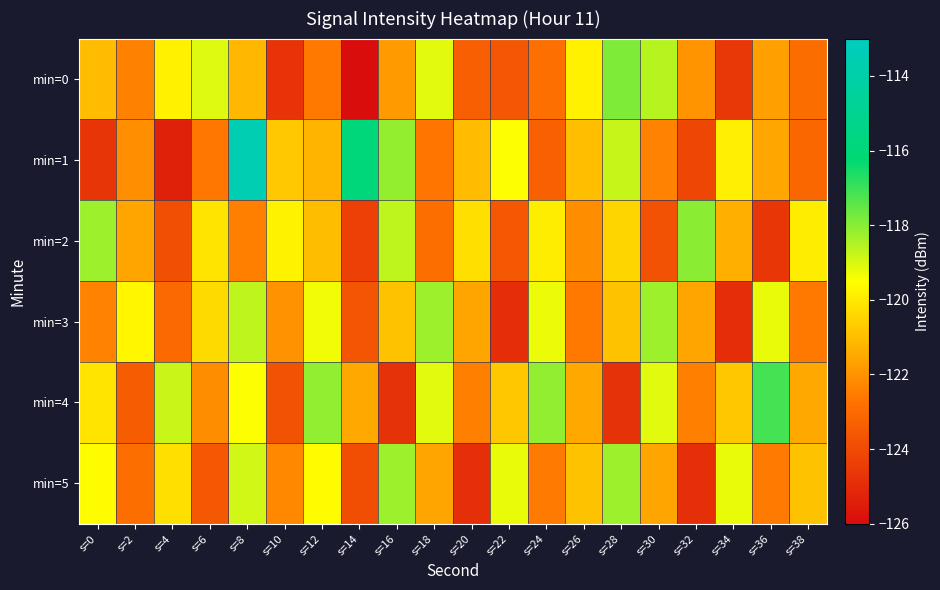

What is the spread (max minus min) of values at s=32?

6.9